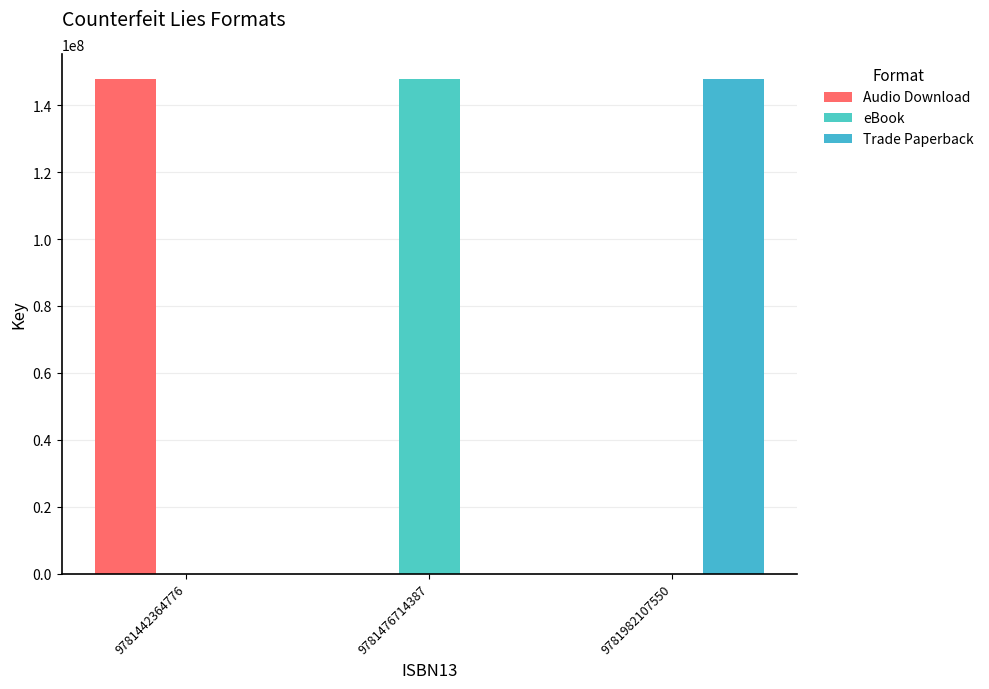

Rank the categories by Audio Download value from highest to lowest.

9781442364776, 9781476714387, 9781982107550